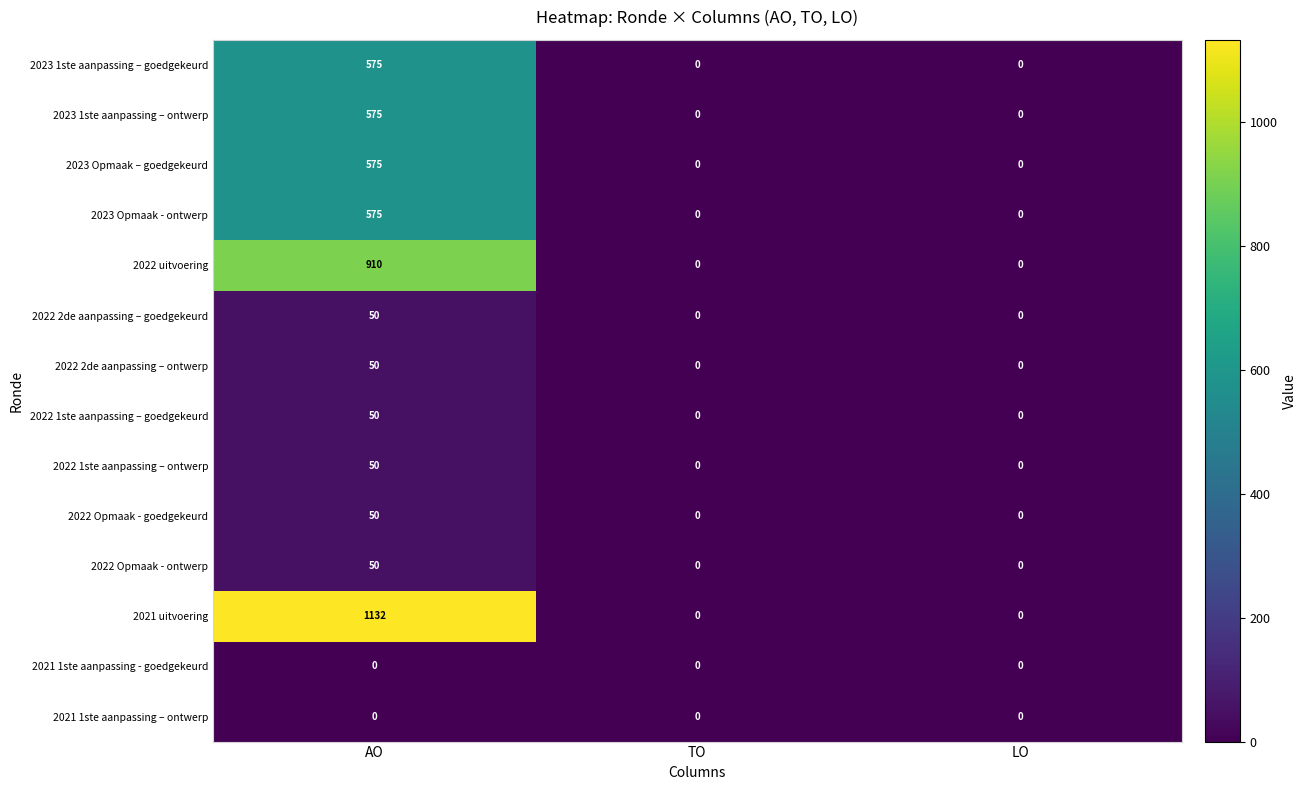

Which series has the largest total across all categories?

2021 uitvoering